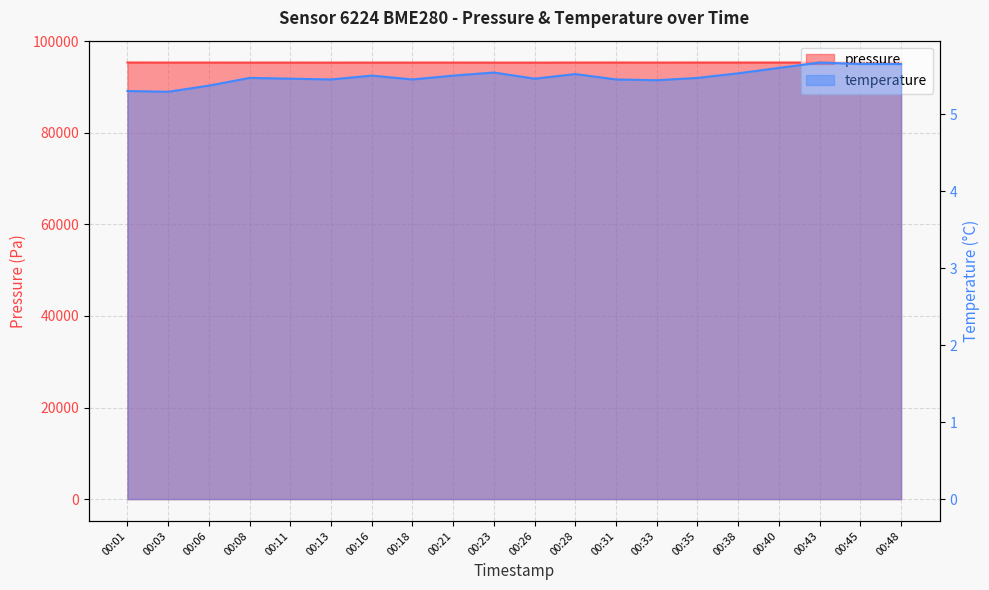

True or false: temperature and pressure cross at least once.

False